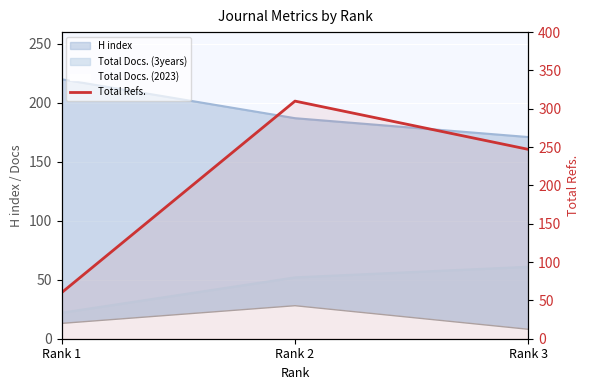

Count the number of values greater than 247.

1